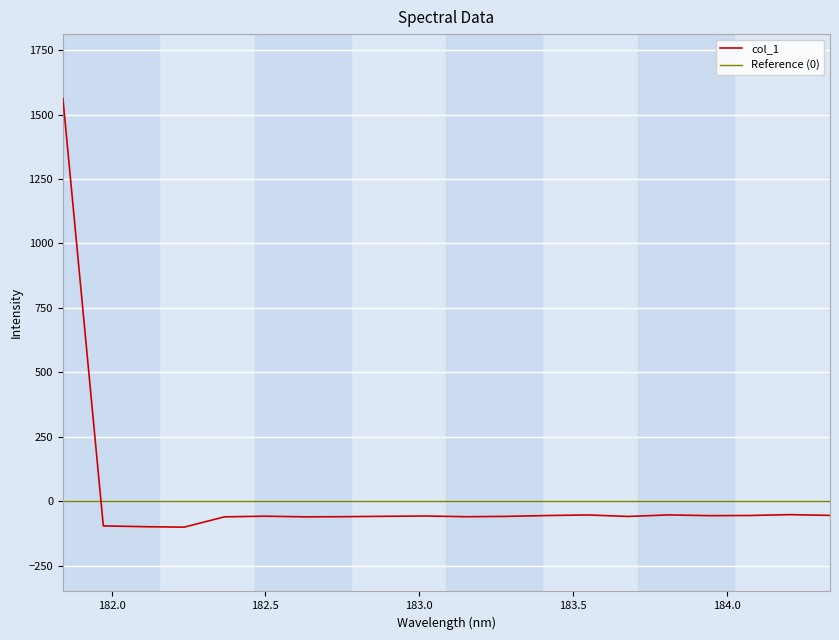

True or false: the data shows -51.7 at 184.2046578328.

True